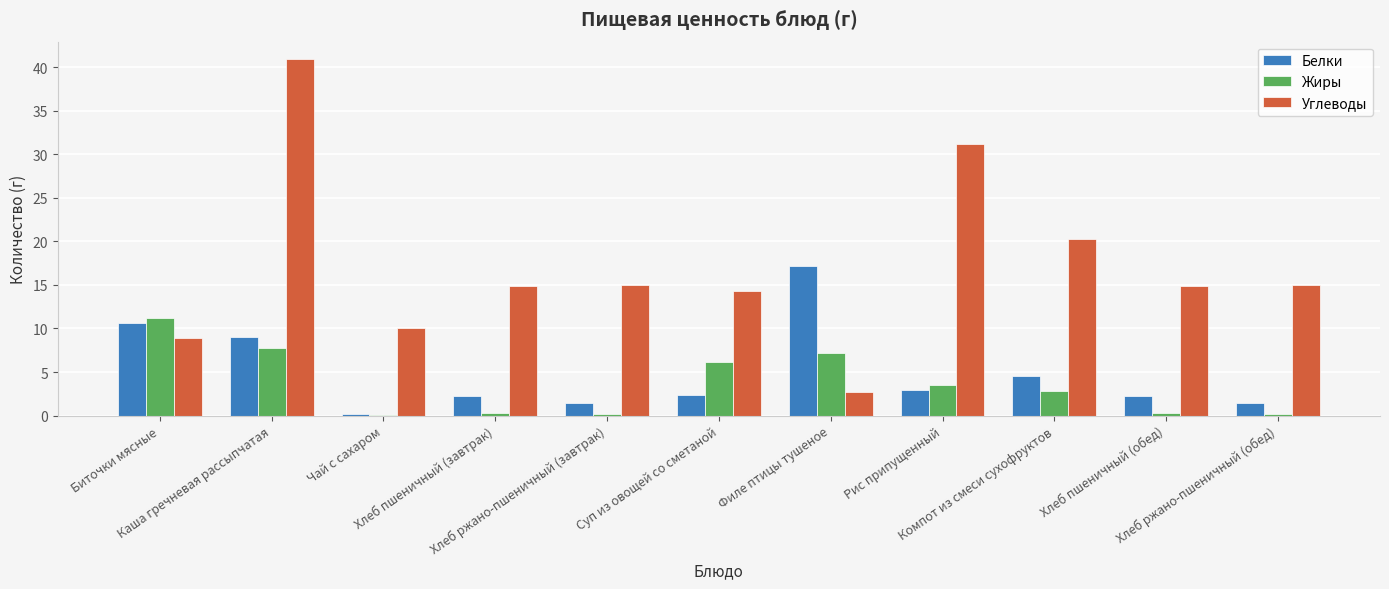

What is the maximum value for Белки?

17.1